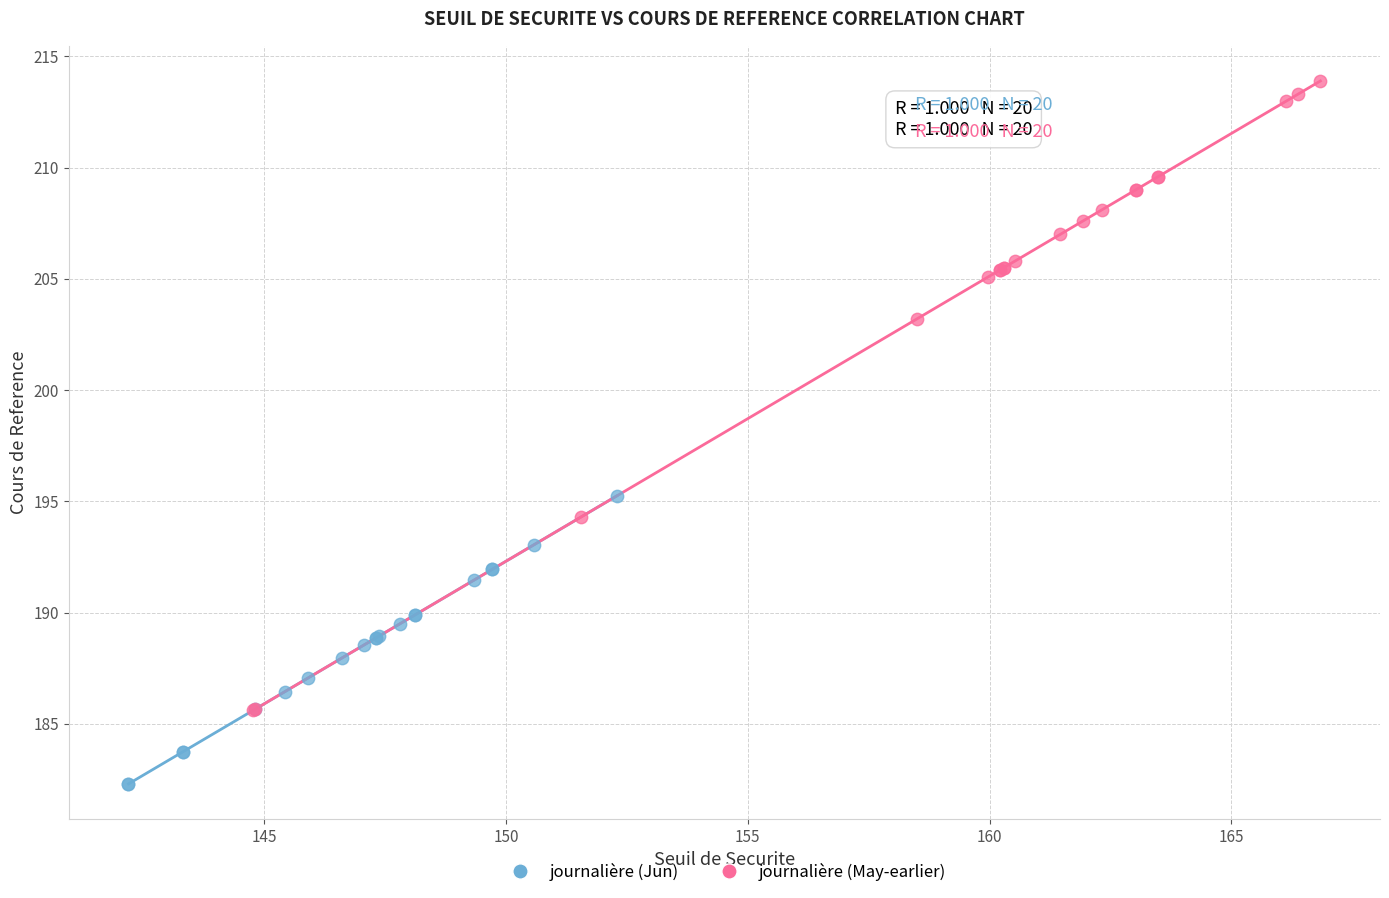

What are all the series names shown in the legend?

journalière (Jun), journalière (May-earlier)